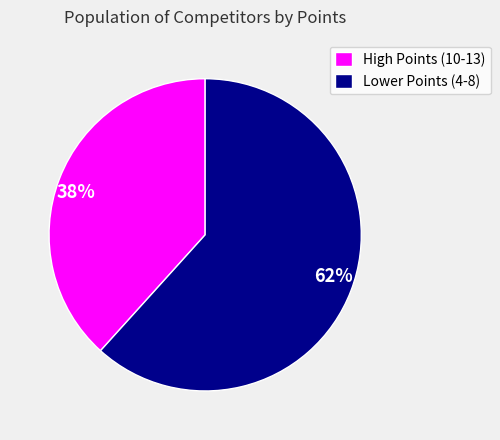

The High Points (10-13) slice represents 48% of the pie. True or false?

False